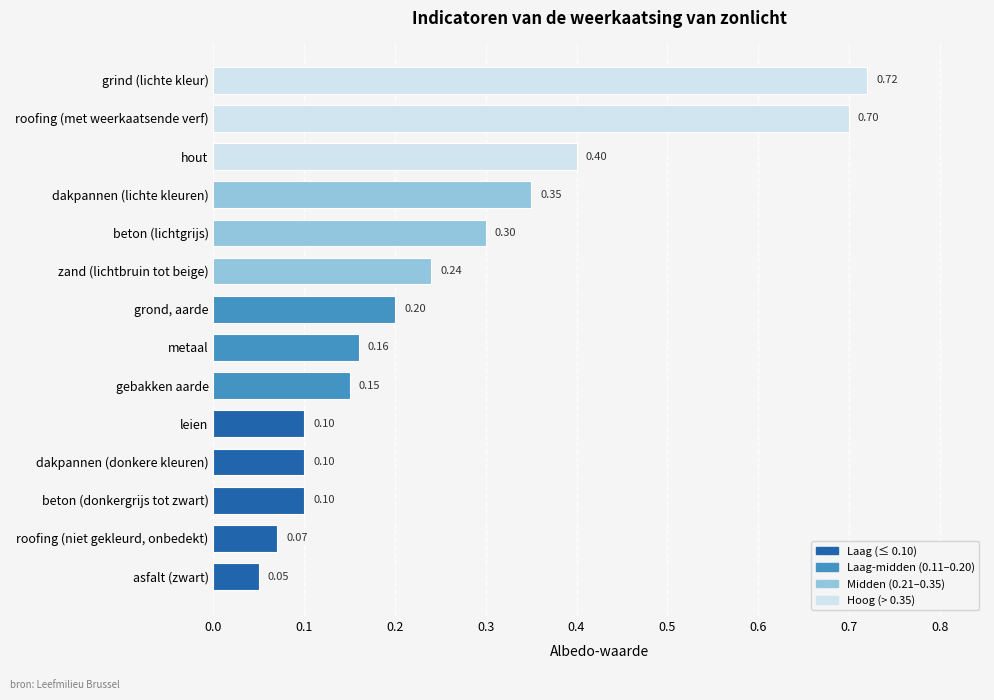

At which label is the value closest to 0?

asfalt (zwart)